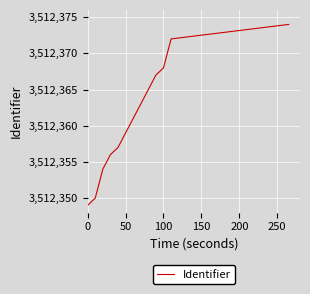

How many distinct data groups are displayed?

1